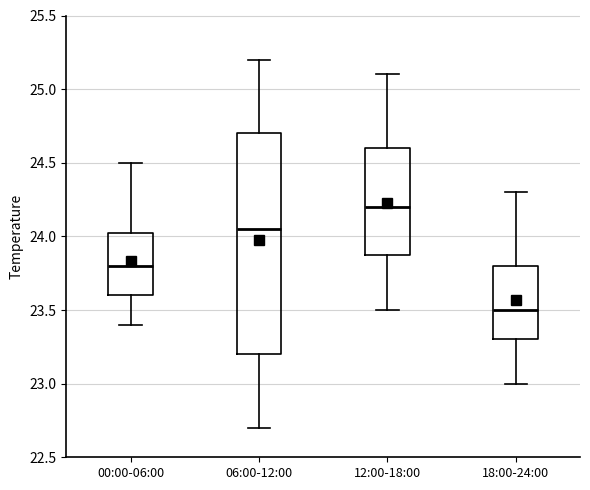

Reading left to right, transcribe this box plot: for each box, give where its median line is, the range the box spans, and where its two whiskers end, as read against the y-axis. The values are not printed on the chart, so give them approximately, as read against the axis.

00:00-06:00: median 23.80, box 23.60 to 24.05, whiskers 23.40 to 24.50
06:00-12:00: median 24.05, box 23.20 to 24.70, whiskers 22.70 to 25.20
12:00-18:00: median 24.20, box 23.90 to 24.60, whiskers 23.50 to 25.10
18:00-24:00: median 23.50, box 23.30 to 23.80, whiskers 23.00 to 24.30